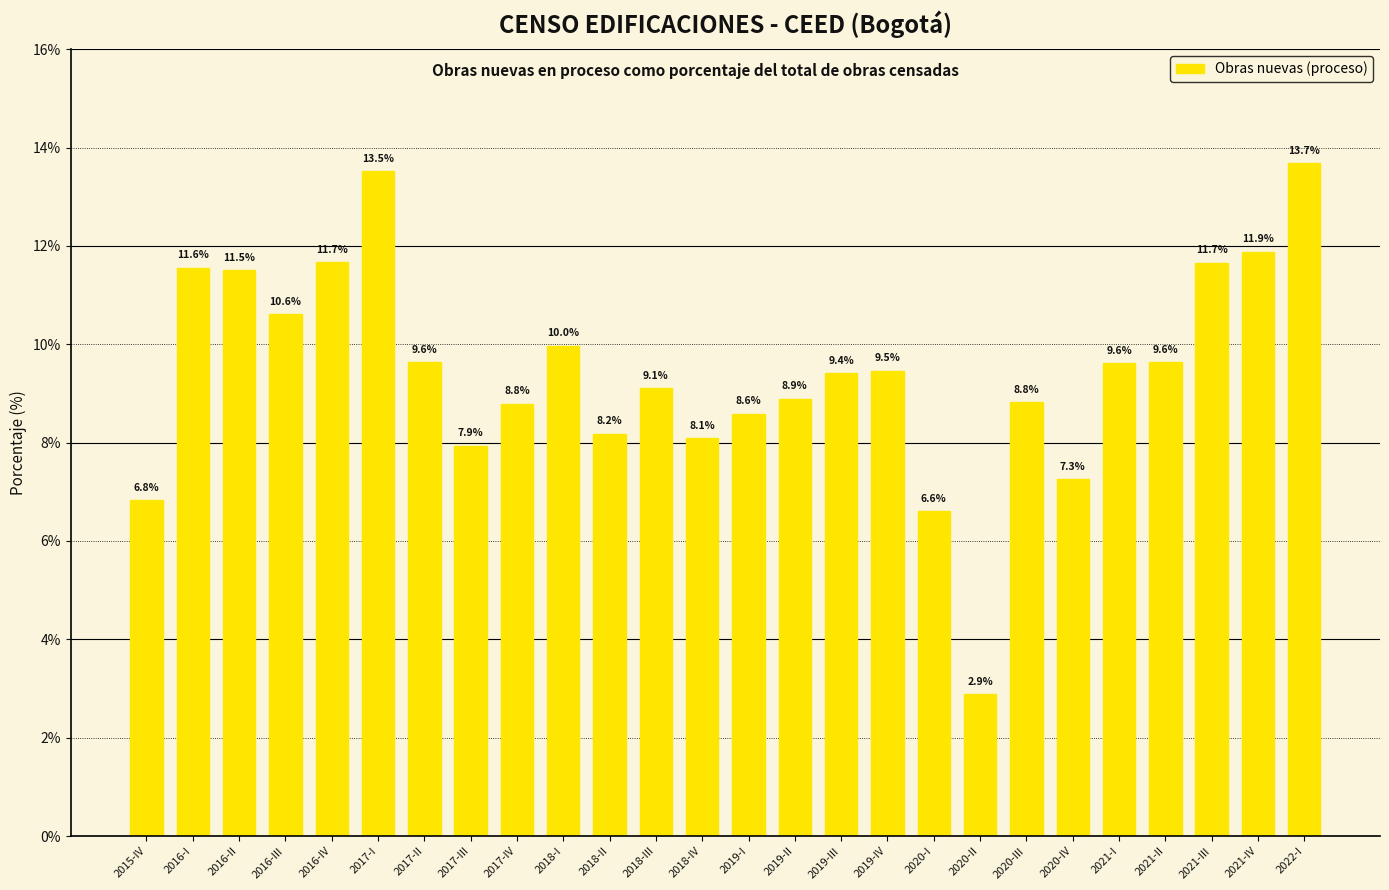

Are the bars grouped side by side (vs. stacked)?

No